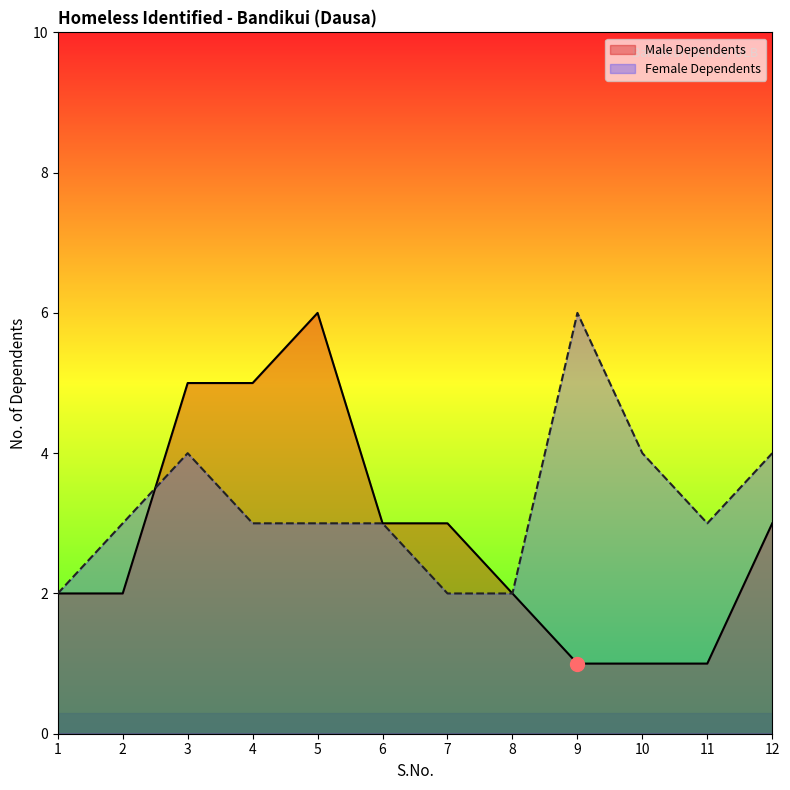

What is the sum of the Male Dependents values at 10 and 9?

2